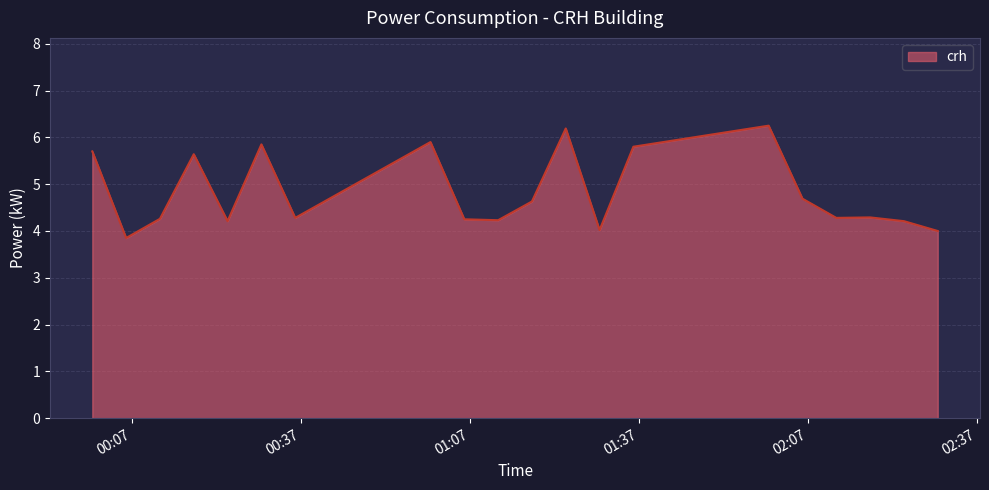

What is the minimum value shown in the chart?

3.9